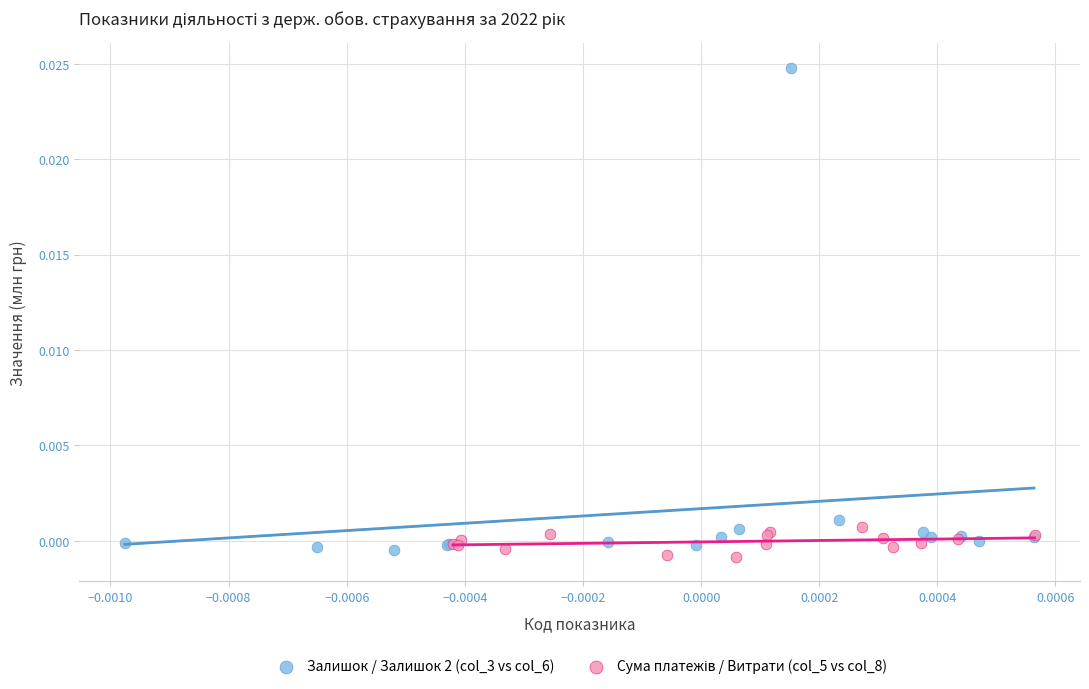

Which series contains the highest Y value?

Залишок / Залишок 2 (col_3 vs col_6)